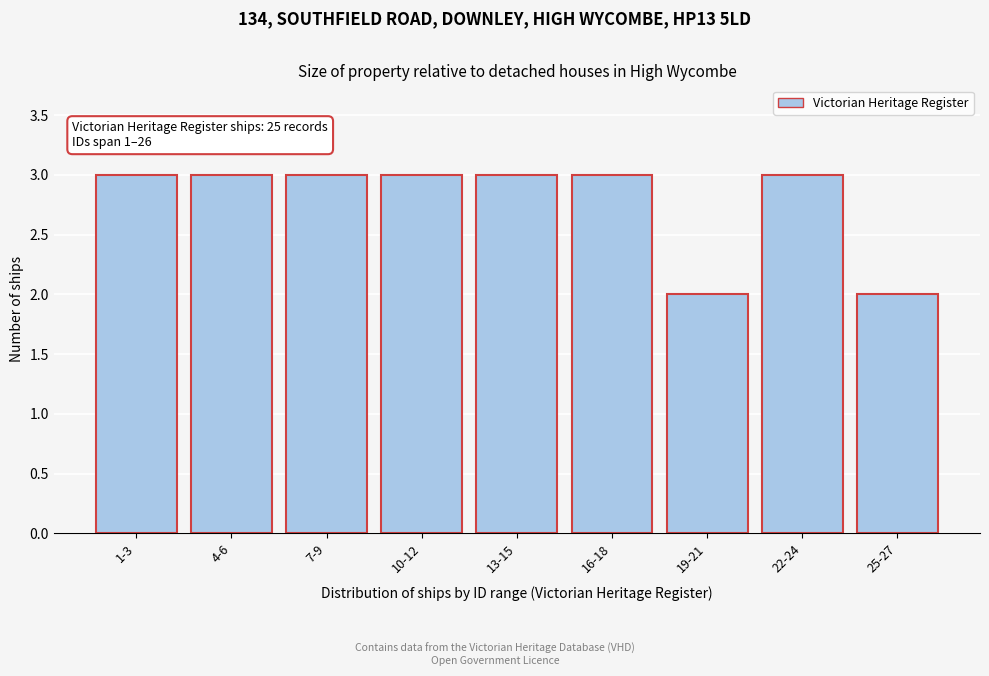

Reading left to right, extract all data points from this chart.

1-3=3	4-6=3	7-9=3	10-12=3	13-15=3	16-18=3	19-21=2	22-24=3	25-27=2